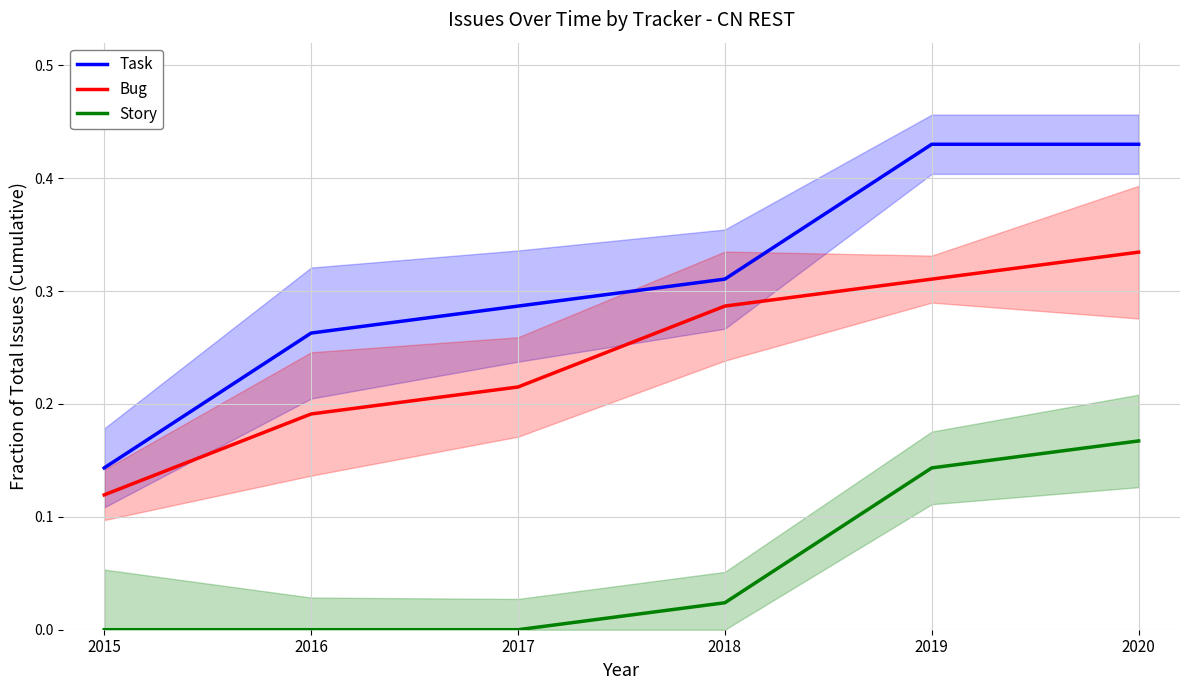

True or false: Task and Story cross at least once.

False